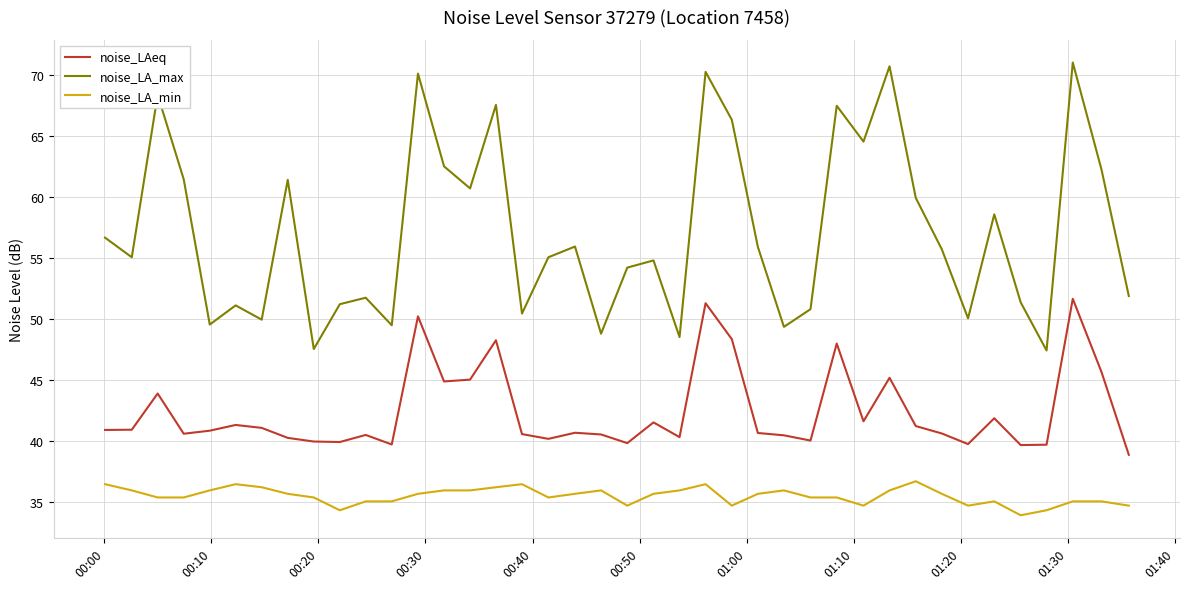

Which series has the largest total across all categories?

noise_LA_max